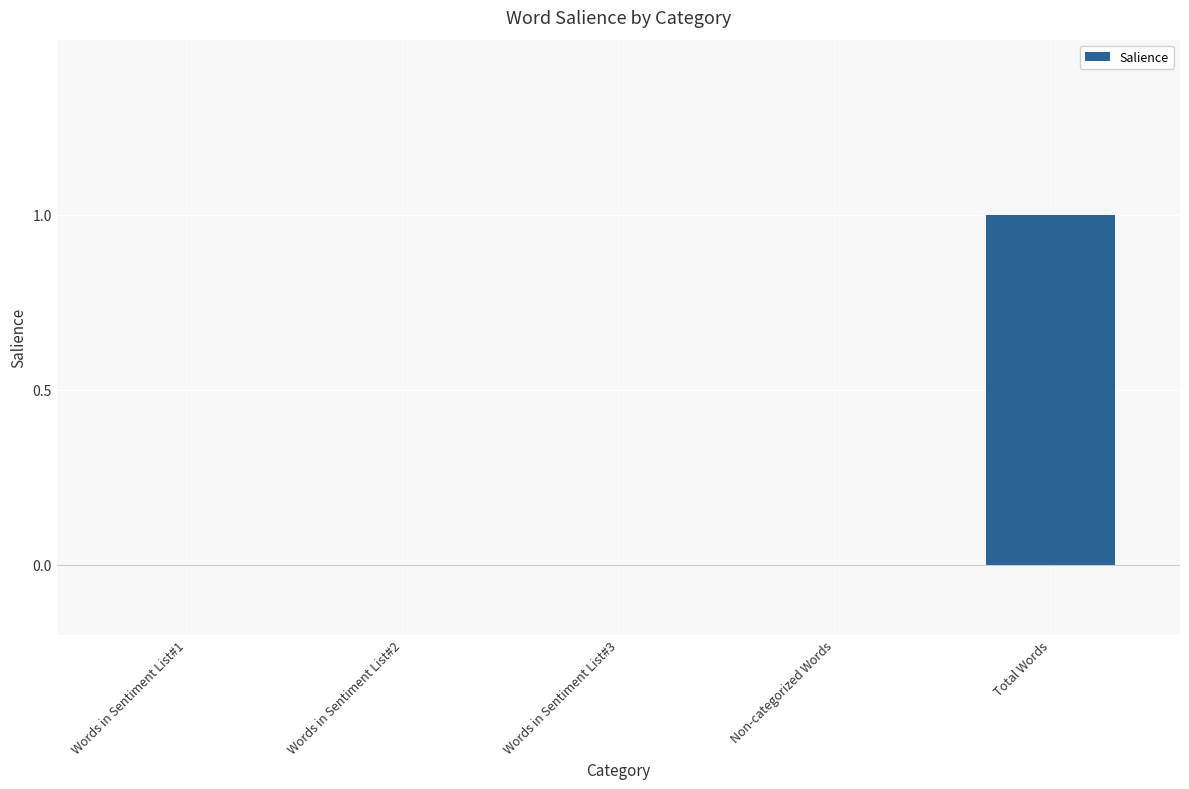

Are the bars horizontal?

No